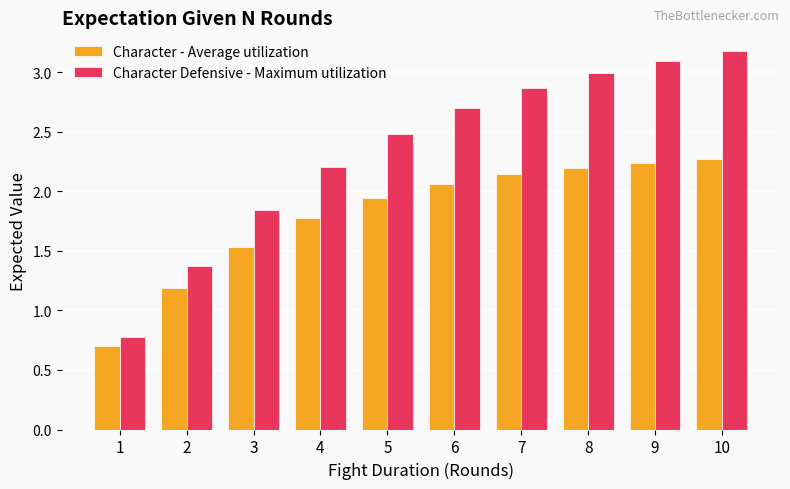

Is the value of Character - Average utilization at 7 greater than the value of Character Defensive - Maximum utilization at 10?

No